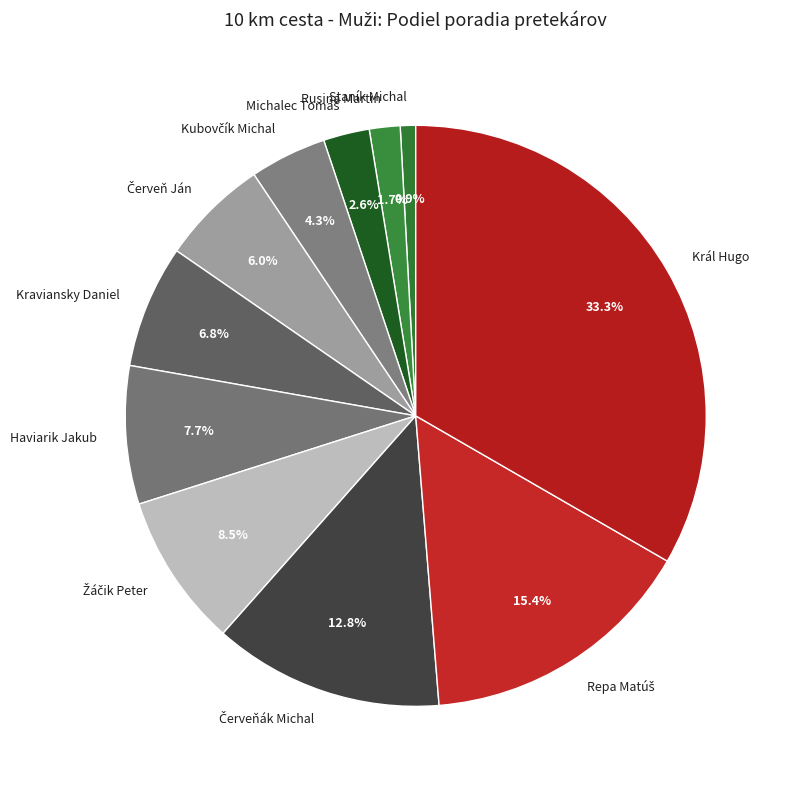

How many slices are in this pie chart?

11